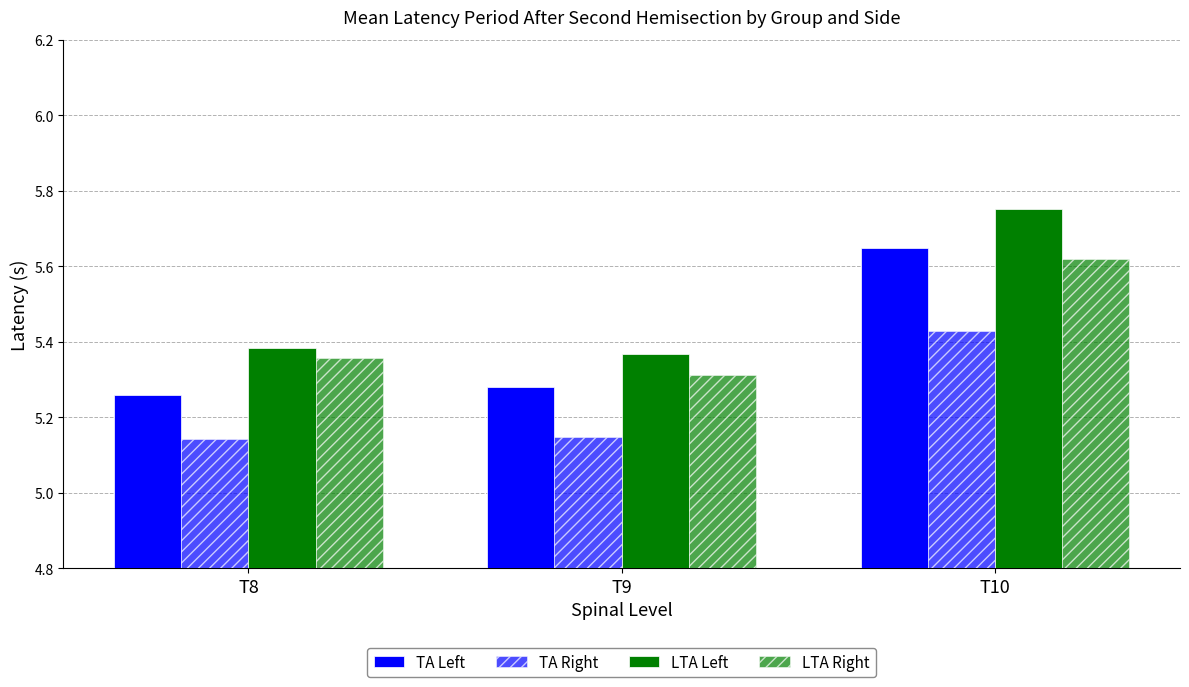

What is the value of the TA Left bar at the 2nd from the left?

5.3